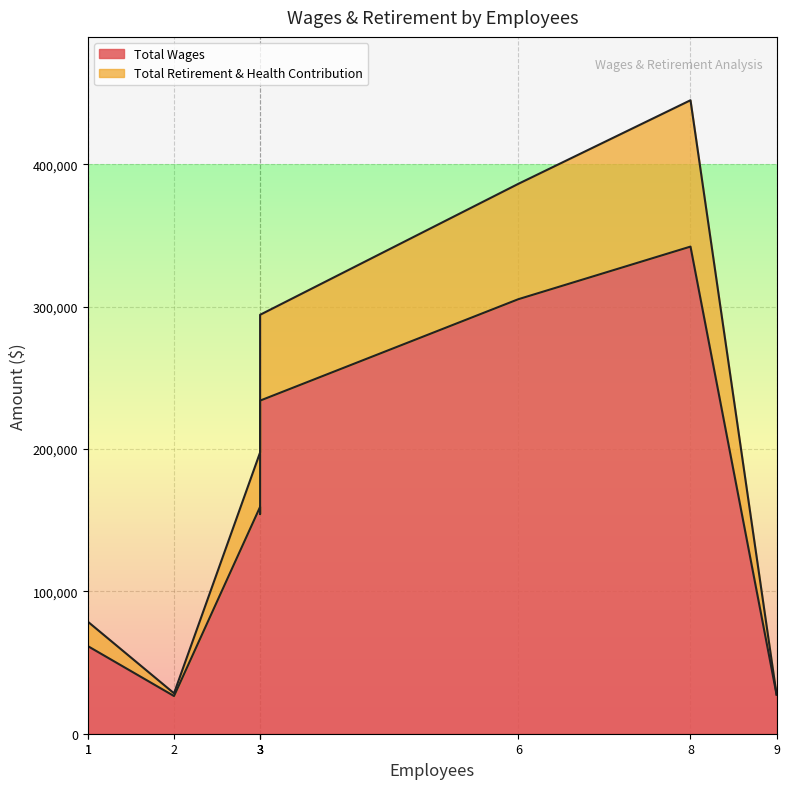

True or false: Total Wages has a value of 154261 at Compliance.

True